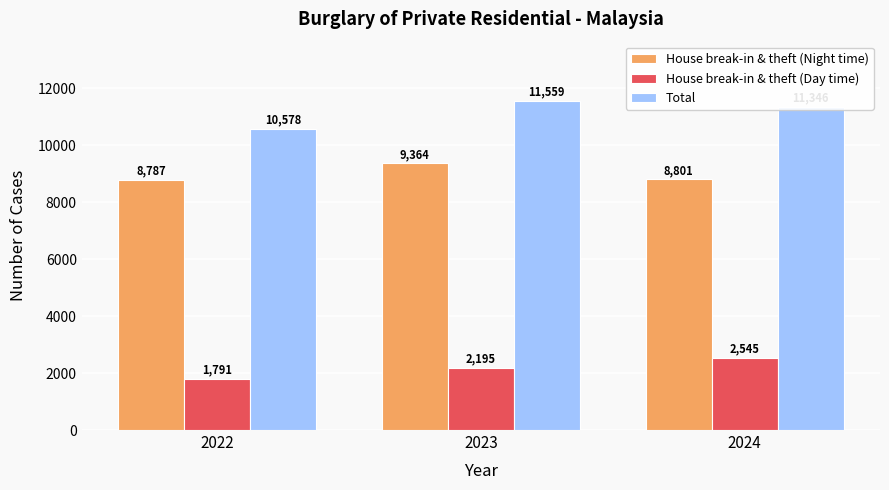

What are all the series names shown in the legend?

House break-in & theft (Night time), House break-in & theft (Day time), Total